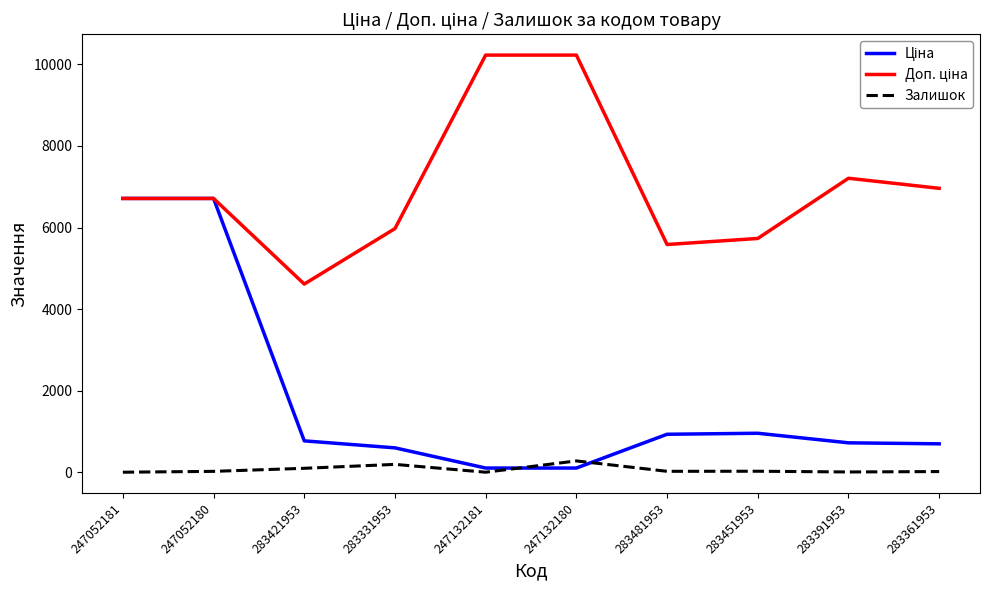

What is the total value across all series at 247052181?

13426.1